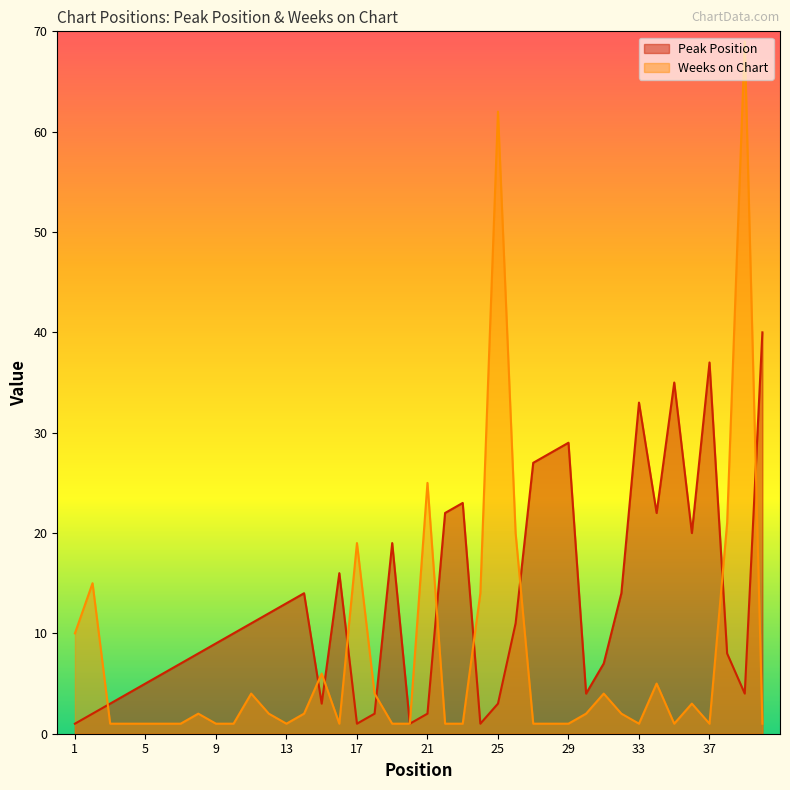

Which series has the largest total across all categories?

Peak Position